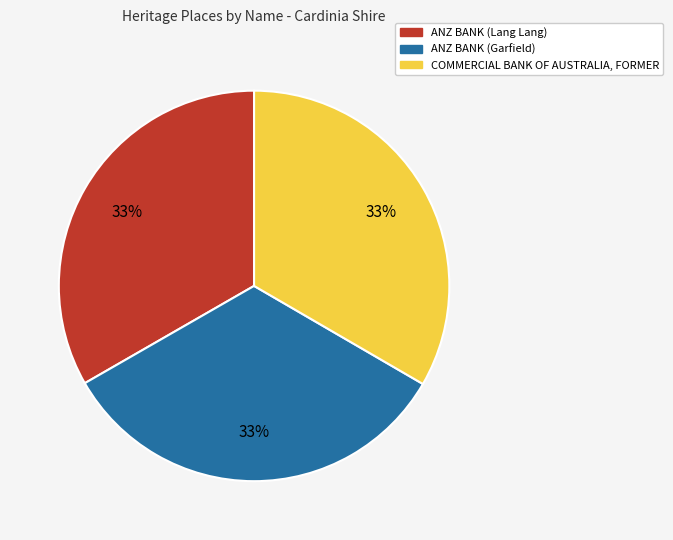

To the nearest percent, what is the average slice percentage?

33%